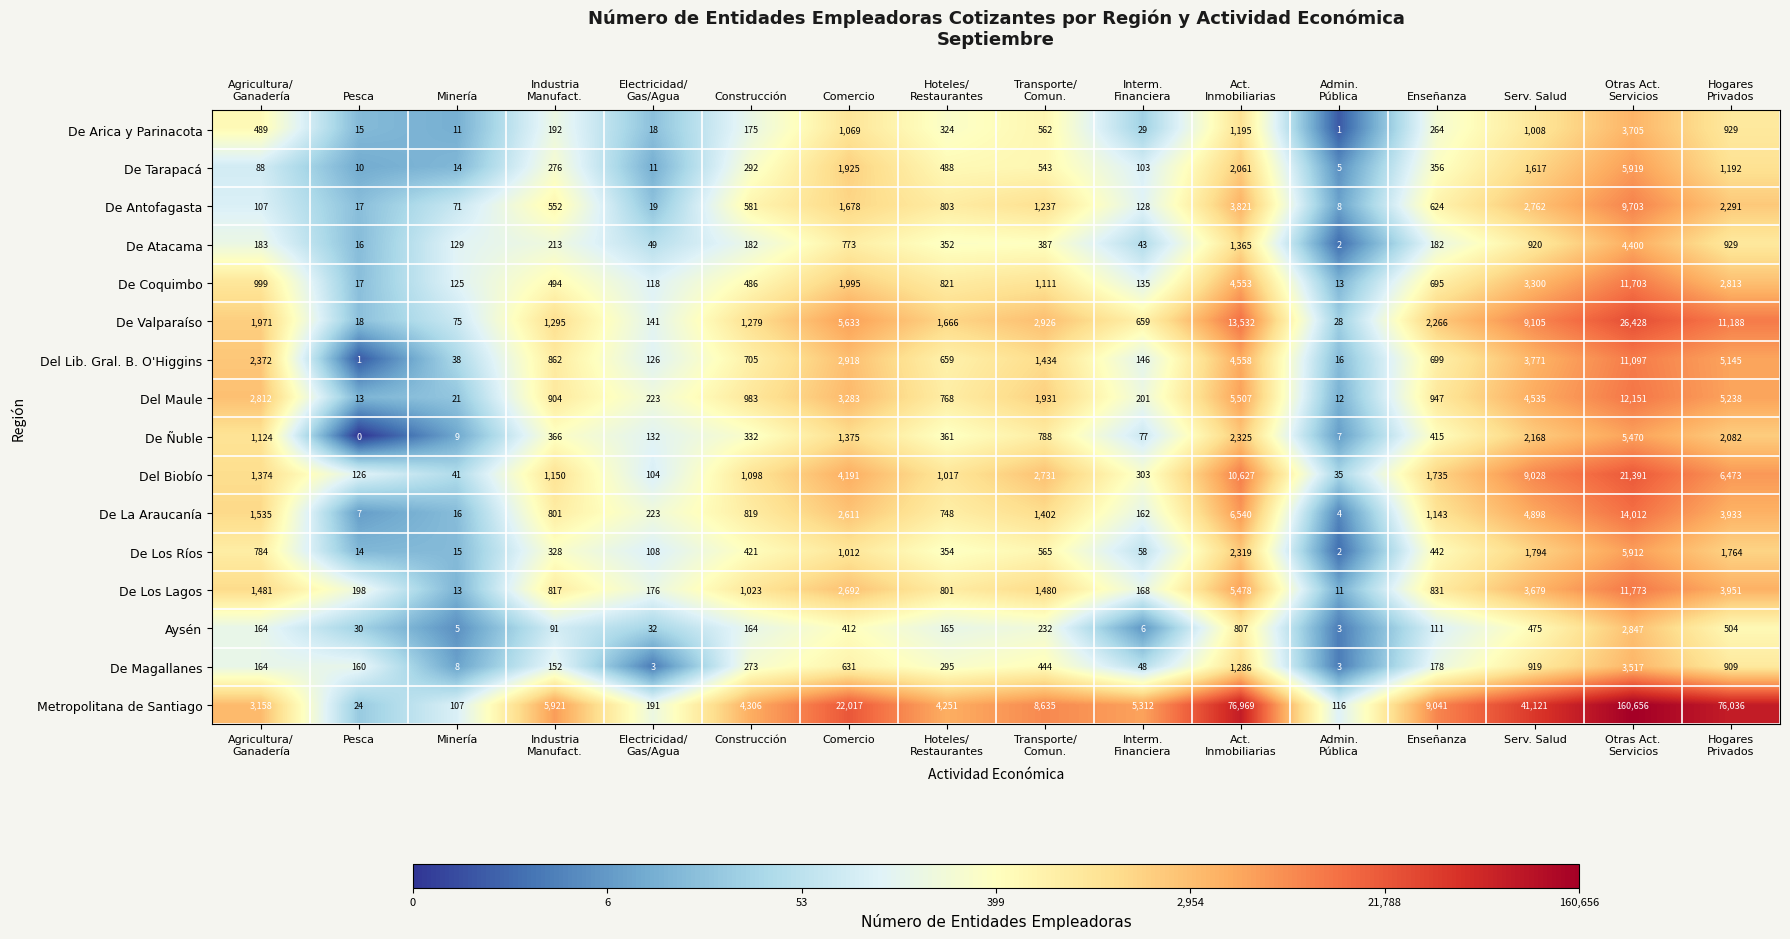

Which series has the largest total across all categories?

Metropolitana de Santiago